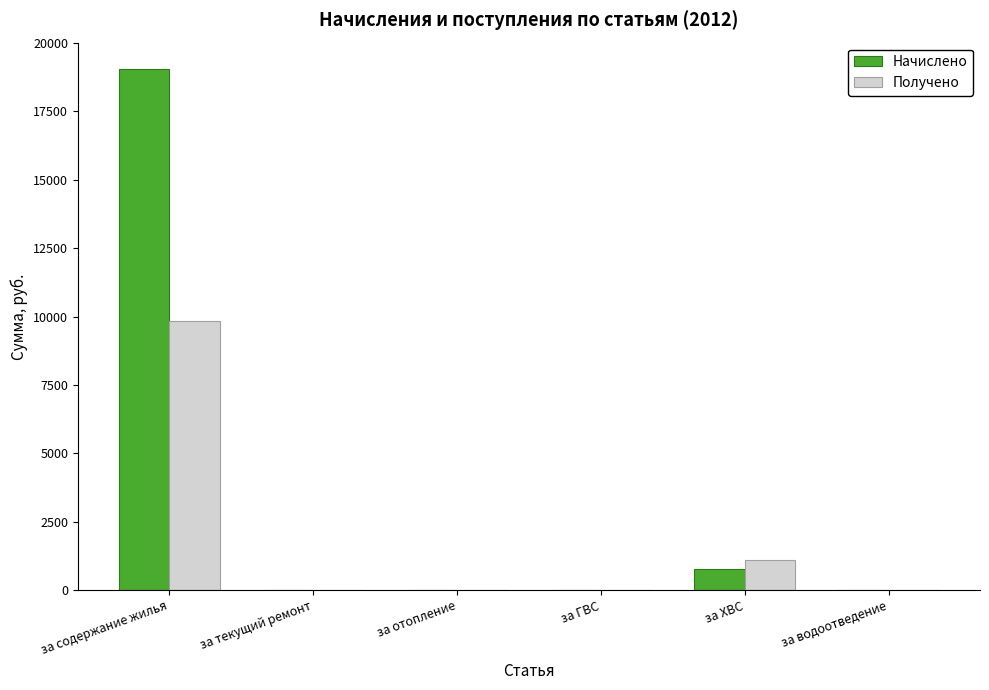

What is the maximum value shown in the chart?

19062.7